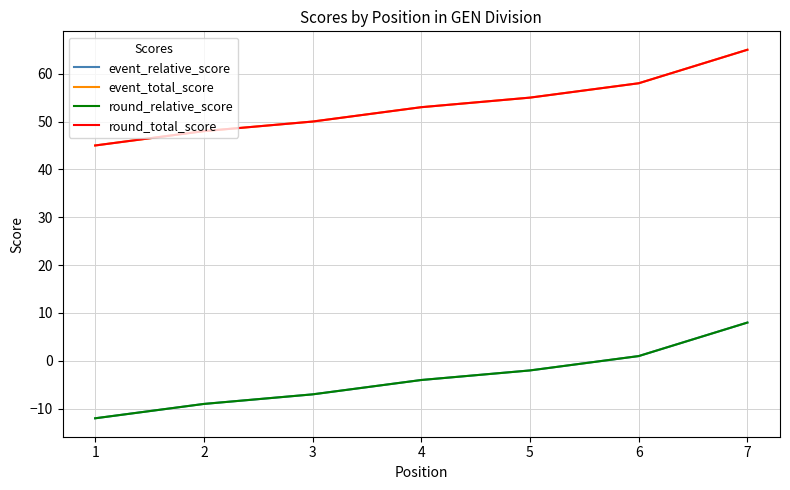

Does the chart have visible grid lines?

Yes